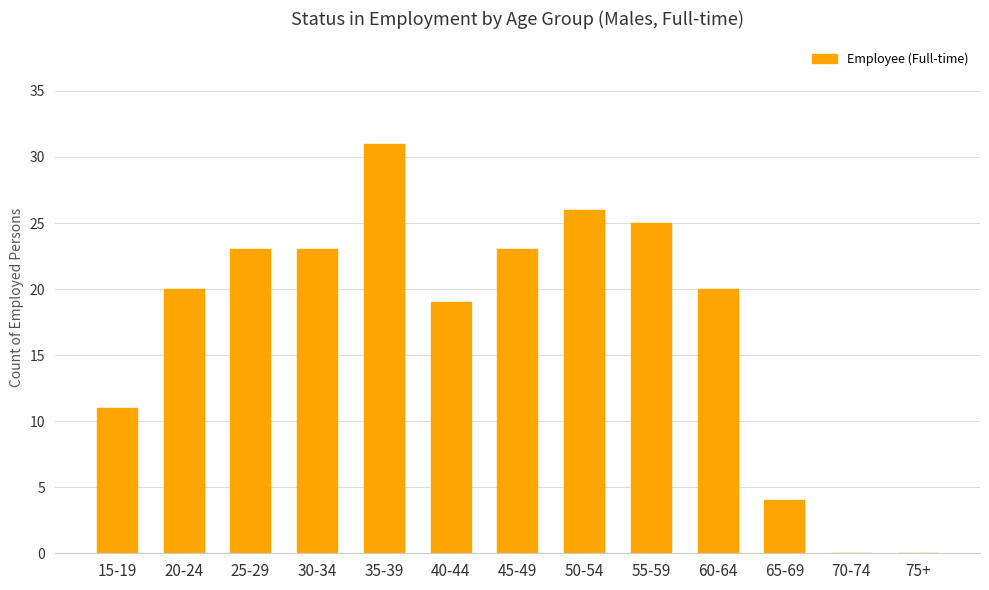

Which label corresponds to the largest value in the chart?

35-39